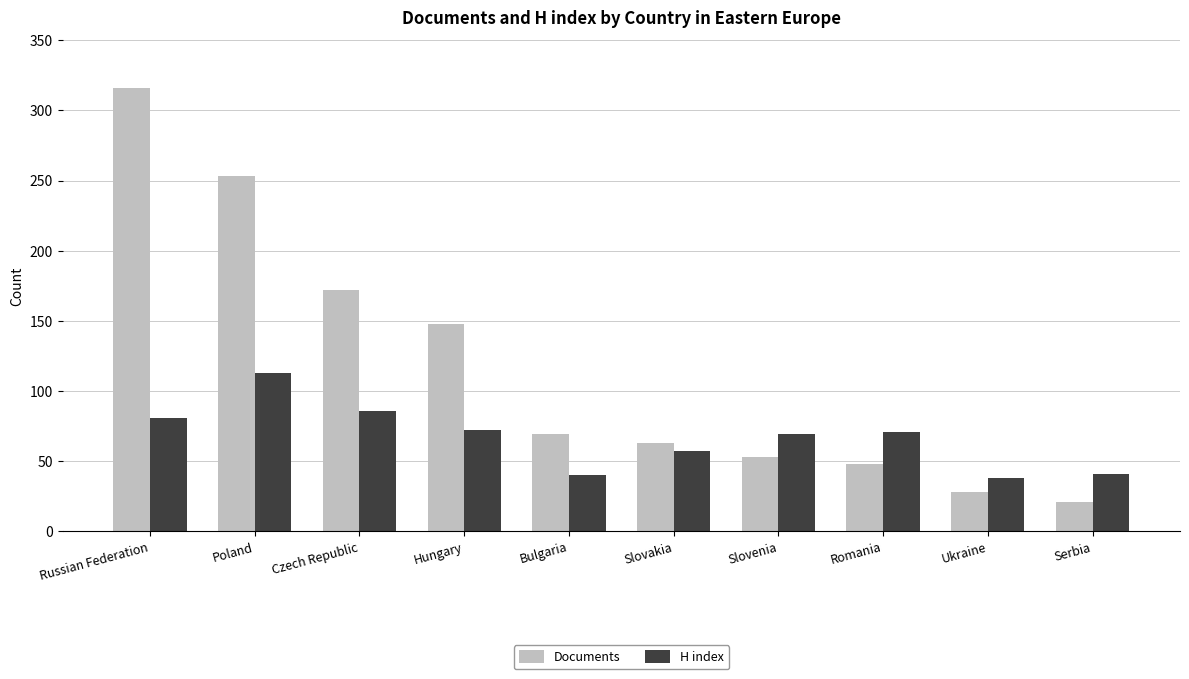

What is the spread (max minus min) of values at Serbia?

20